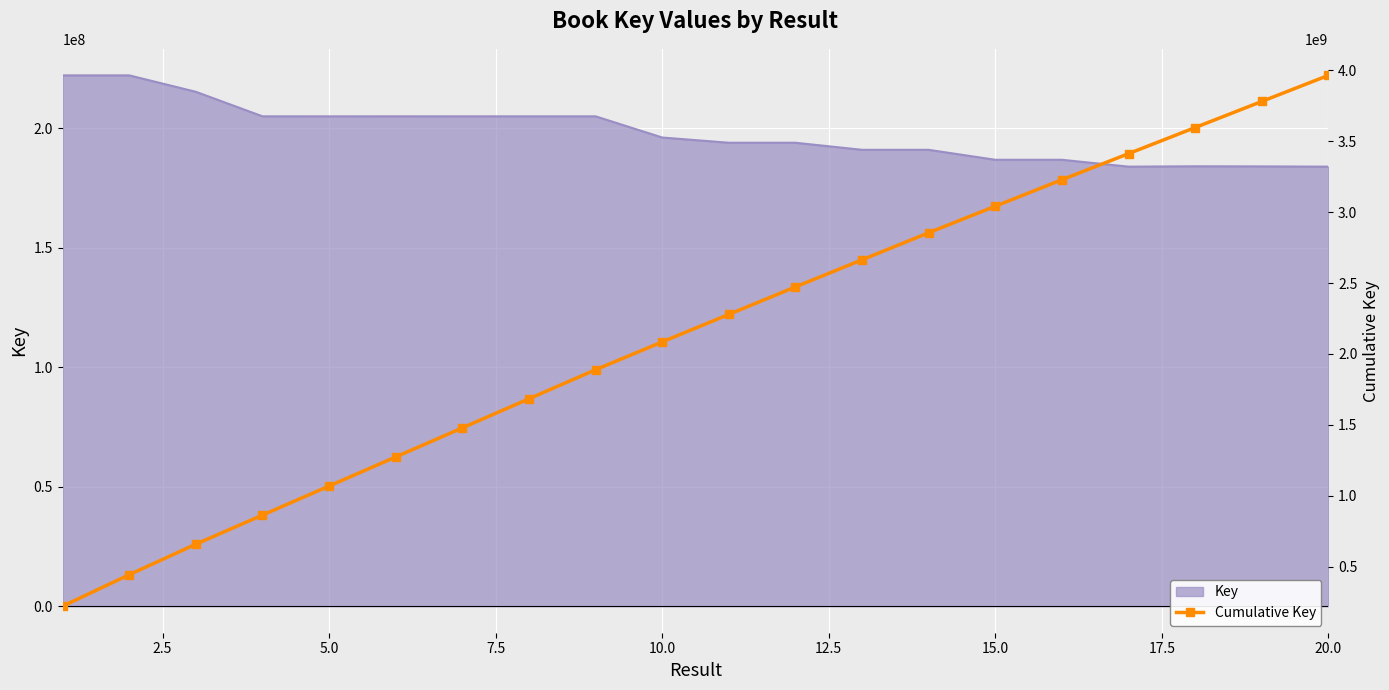

How many values exceed 2278828985?

9